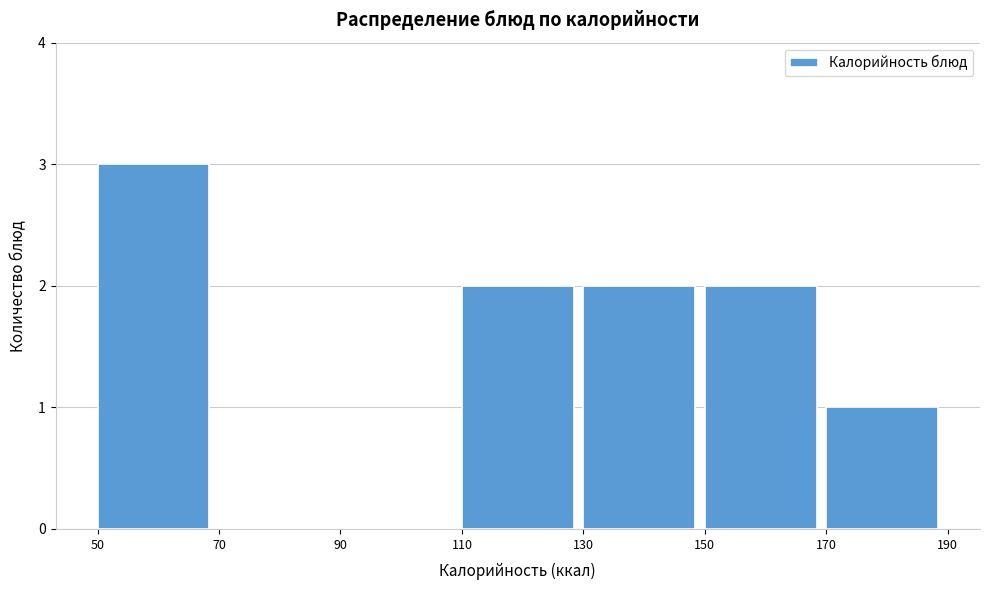

Which range on the x-axis has the tallest bar?

50 to 70